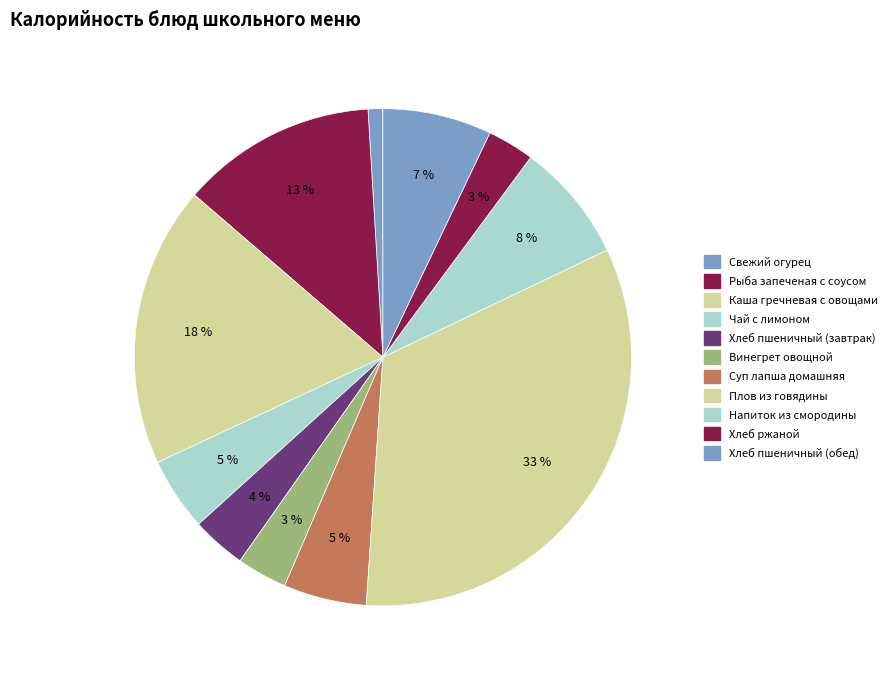

To the nearest percent, what is the combined percentage of Суп лапша домашняя and Напиток из смородины?

13%